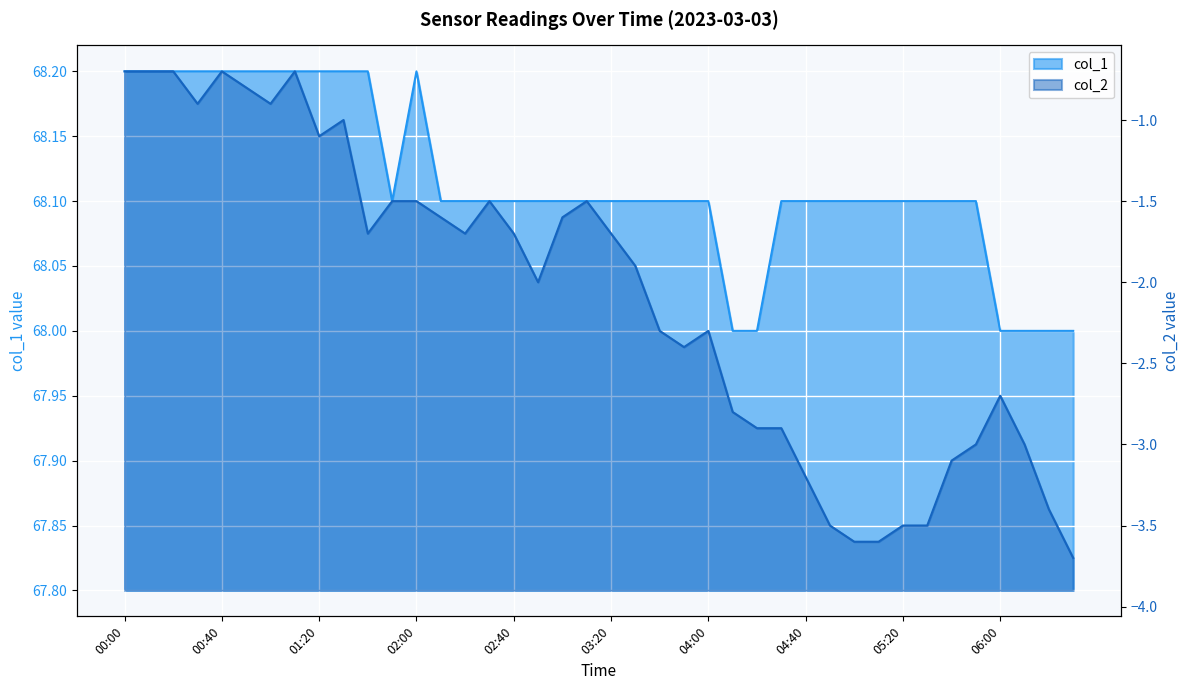

At which label does col_1 reach its minimum?

04:10